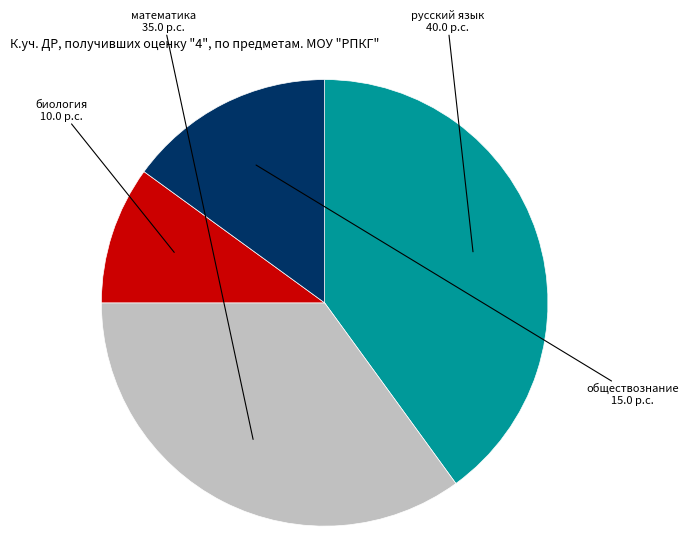

Does any single category account for the majority?

No